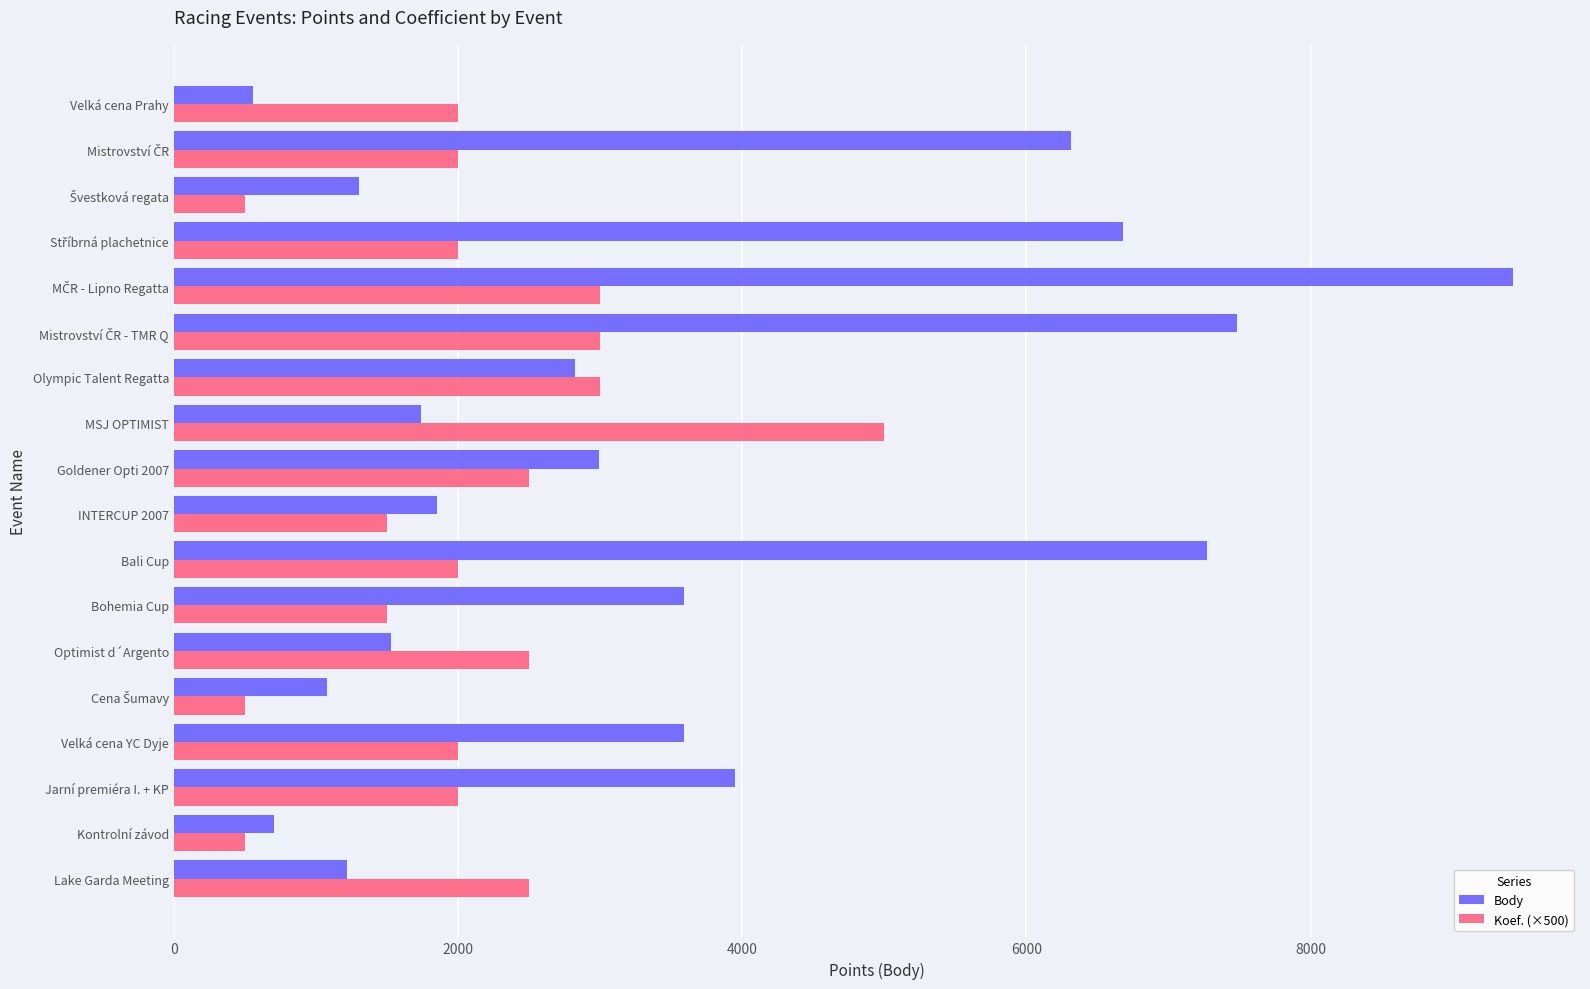

How many series are shown in this chart?

2